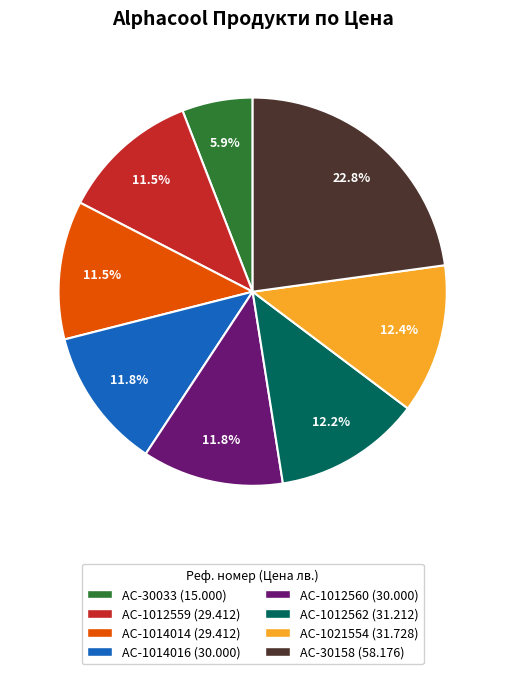

Is it true that AC-30033 is 1% of the pie?

False